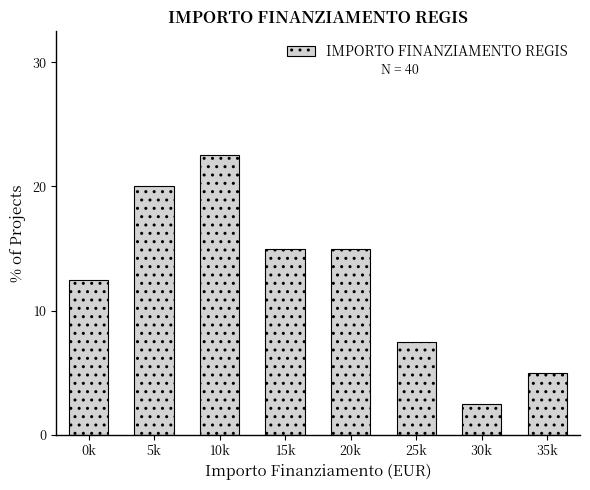

Reading left to right, list all the values displayed in this chart.

0k=12.5	5k=20.0	10k=22.5	15k=15.0	20k=15.0	25k=7.5	30k=2.5	35k=5.0